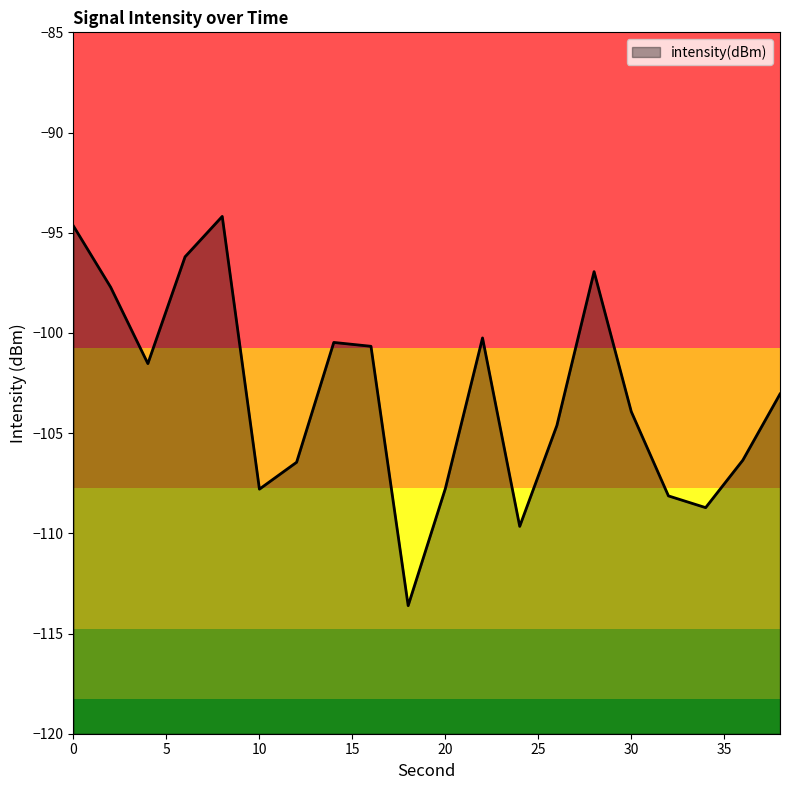

What is the average value?

-103.1